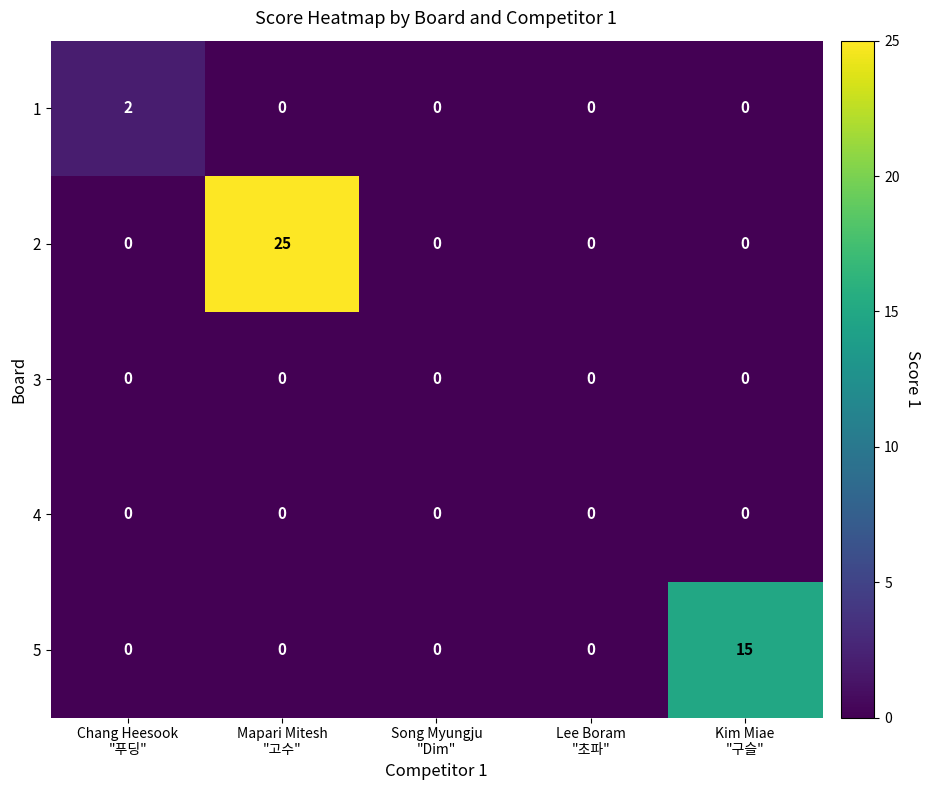

Reading left to right, list all the values displayed in this chart.

1: 2	0	0	0	0
2: 0	25	0	0	0
3: 0	0	0	0	0
4: 0	0	0	0	0
5: 0	0	0	0	15